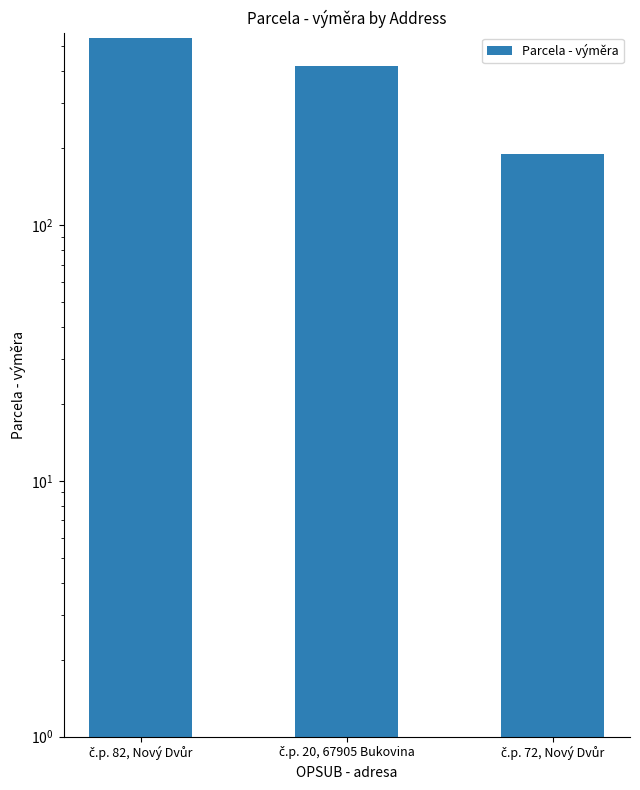

Reading left to right, extract all data points from this chart.

č.p. 82, Nový Dvůr=536	č.p. 20, 67905 Bukovina=419	č.p. 72, Nový Dvůr=190